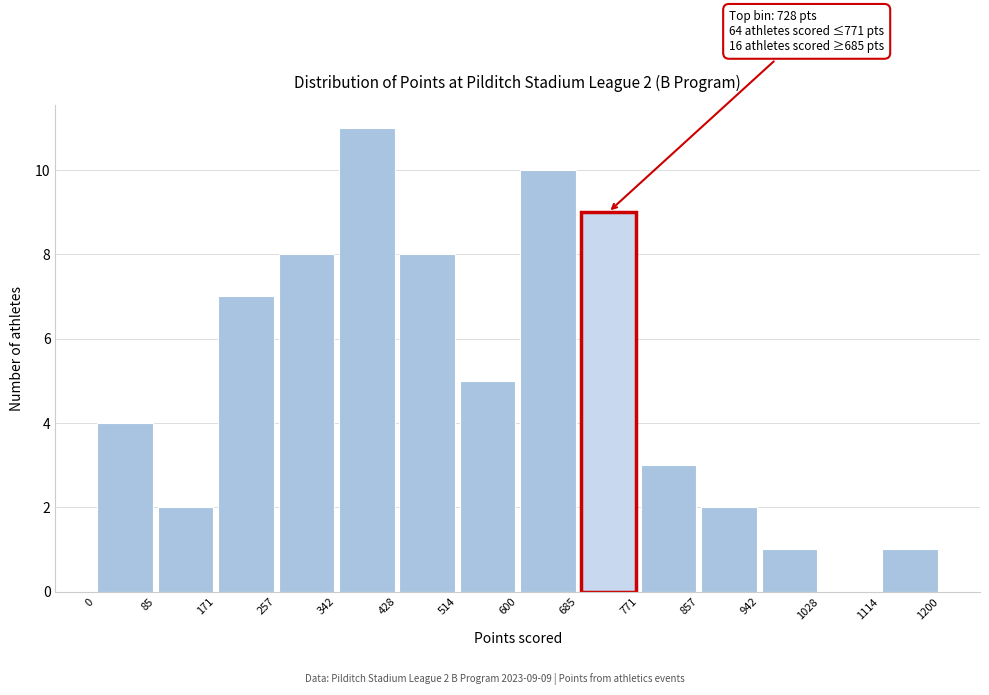

Which range on the x-axis has the tallest bar?

342 to 428